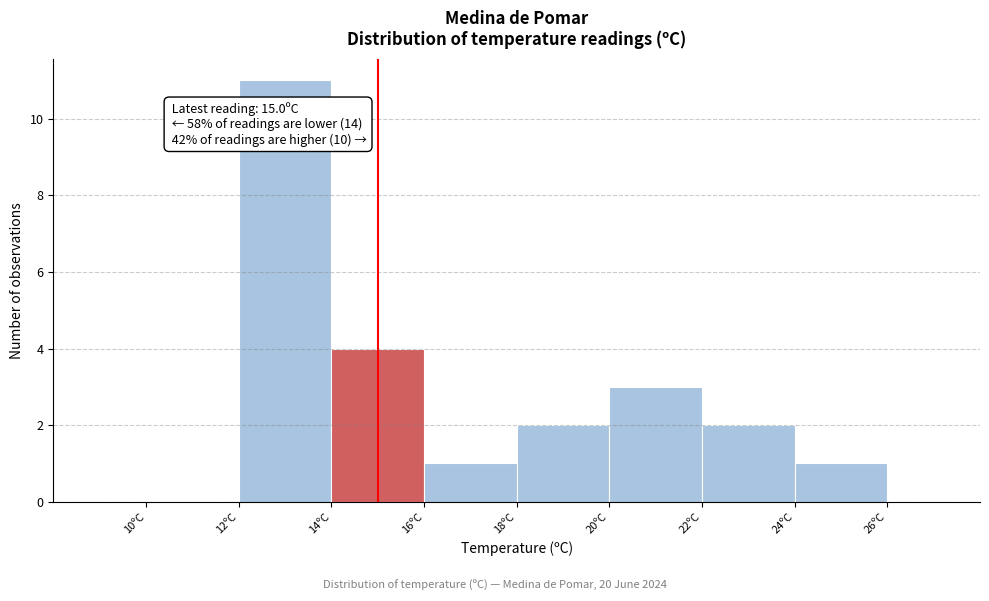

Over which range of the x-axis is the bar tallest?

12 to 14